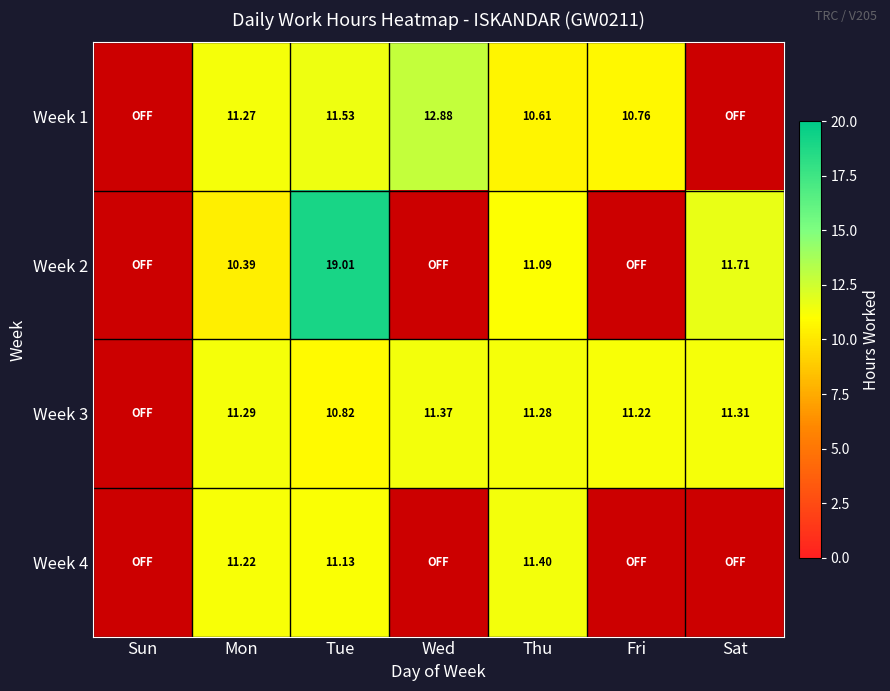

What is the greatest value displayed?

19.0